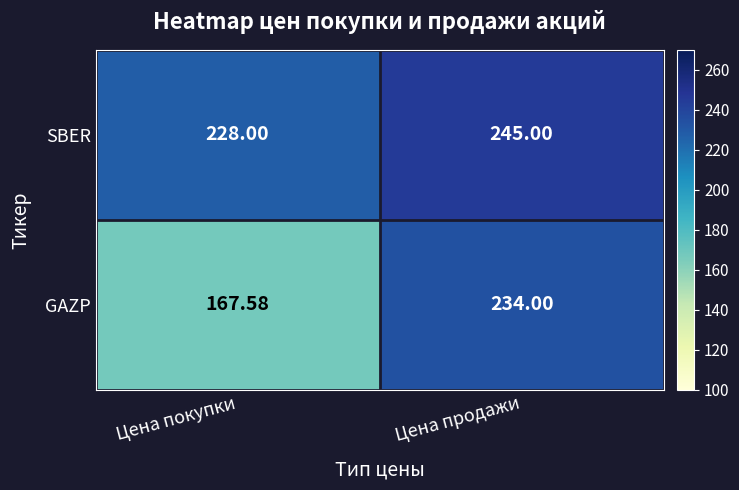

Between Цена покупки and Цена продажи, which series saw the biggest shift?

GAZP